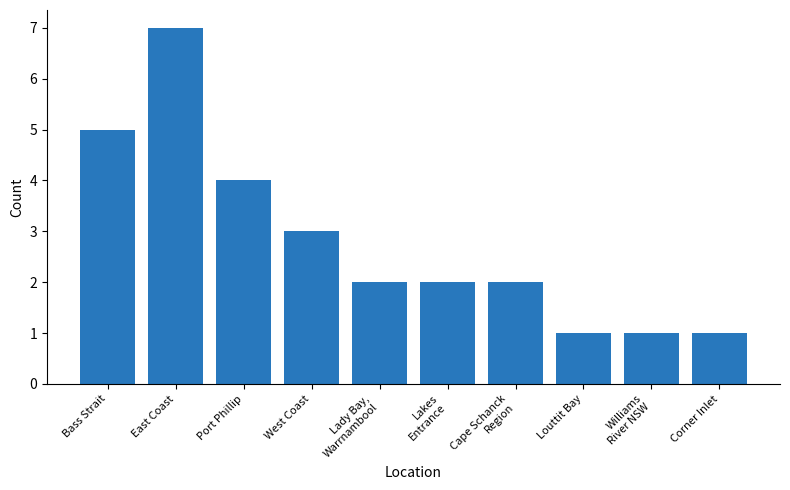

Where does the data first go above 2?

Bass Strait